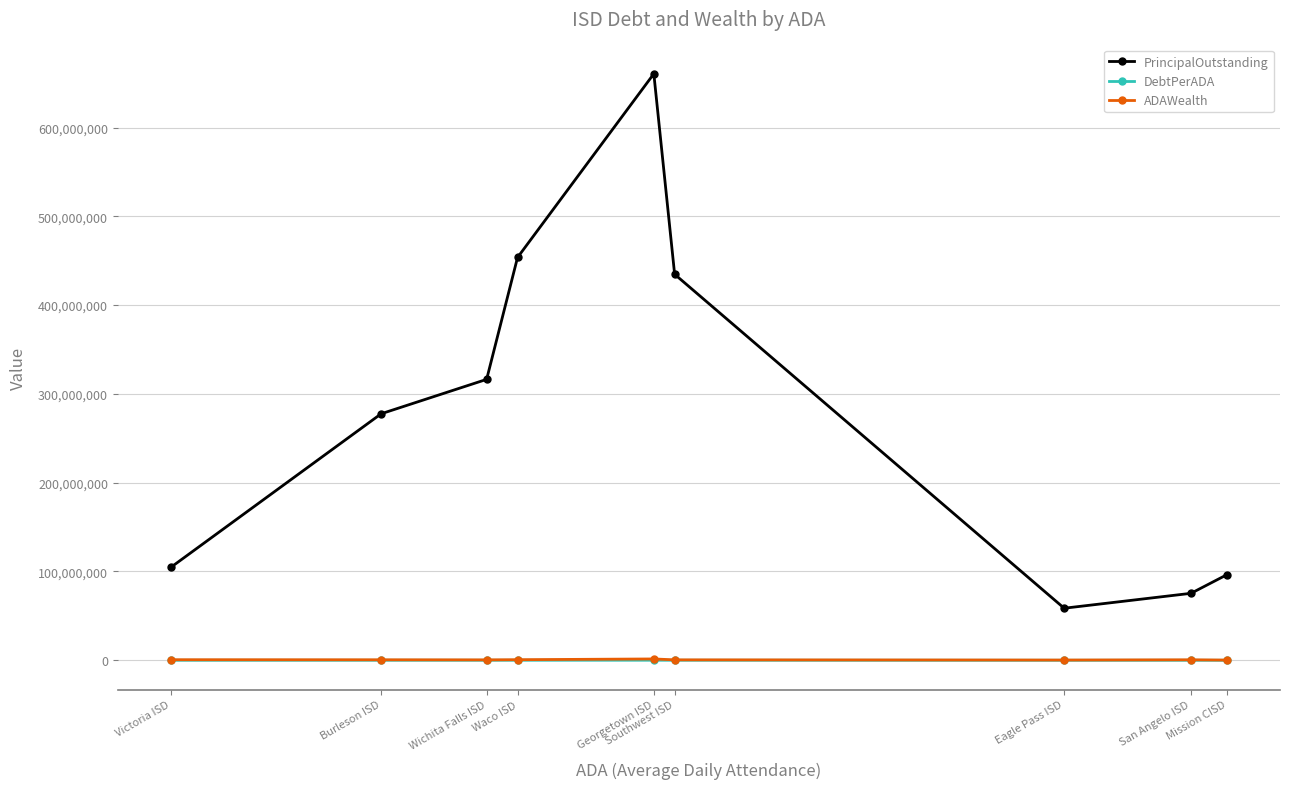

The value of ADAWealth at Burleson ISD is 554490.4. True or false?

True